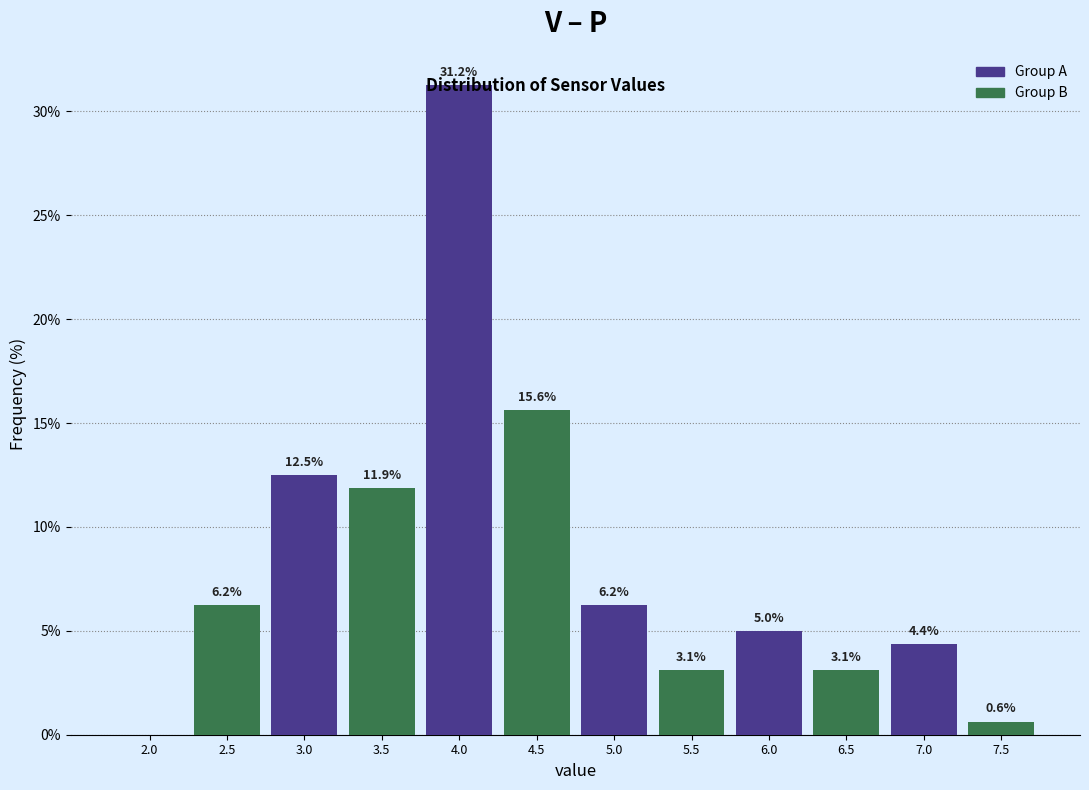

At which label is Group B closest to 8?

2.0